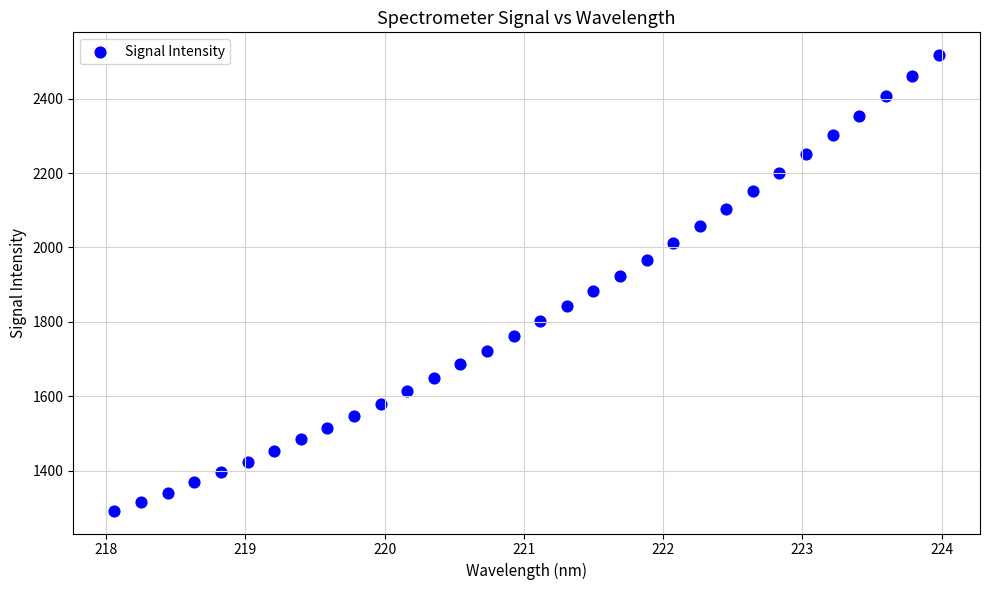

What is the range of X values (max minus min)?

5.9